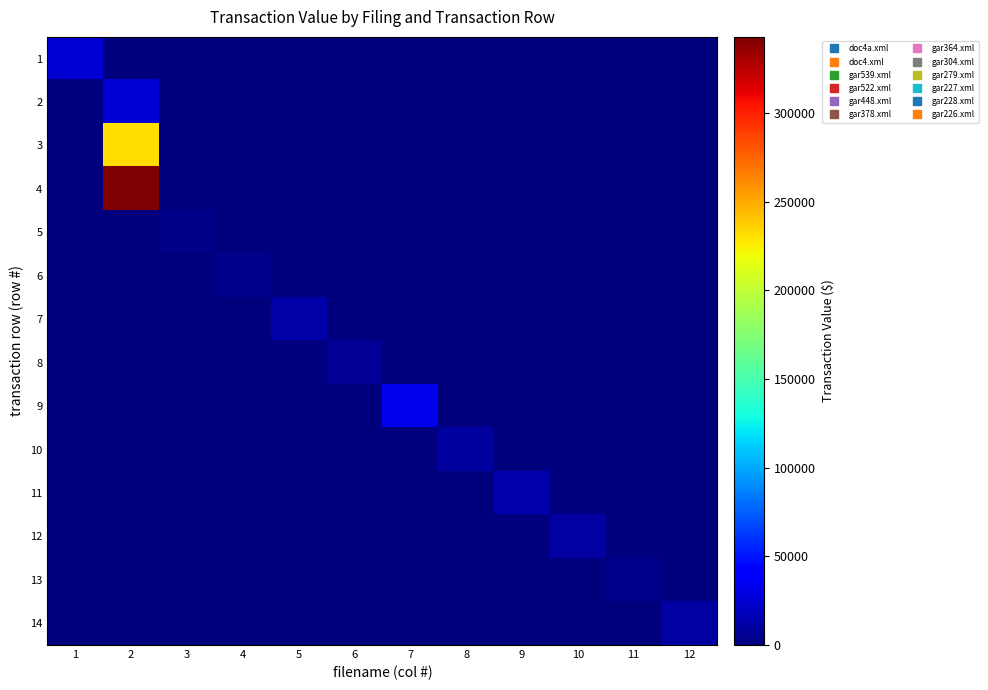

How many categories are shown in the chart?

12